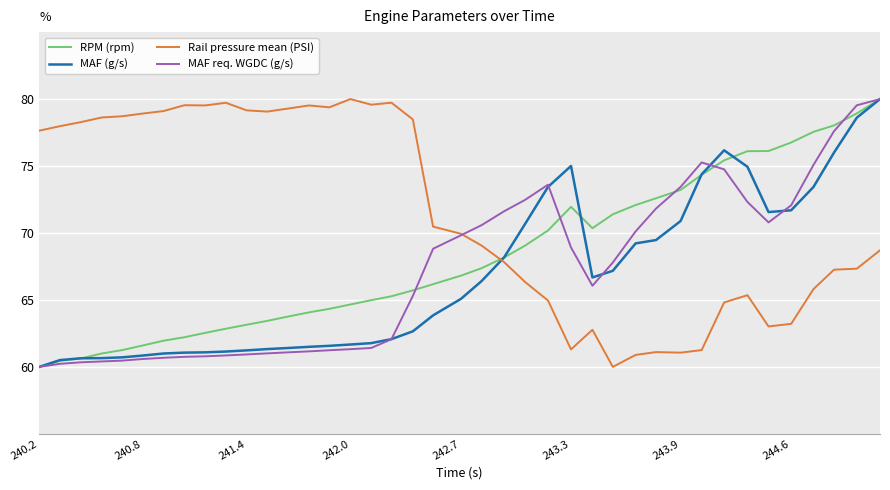

Which series has the largest total across all categories?

Rail pressure mean (PSI)